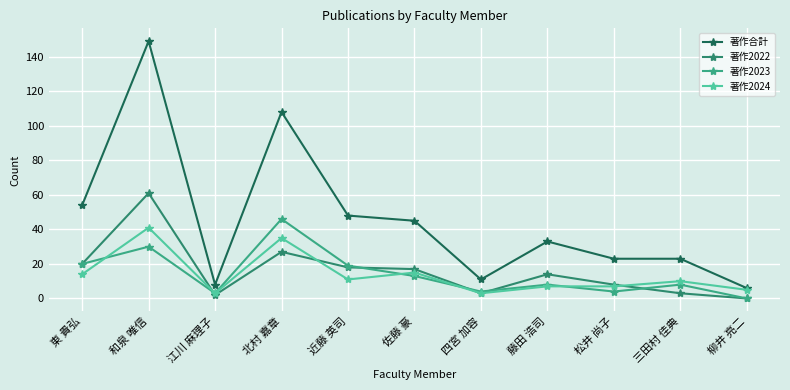

True or false: 著作合計 and 著作2022 intersect in this chart.

False